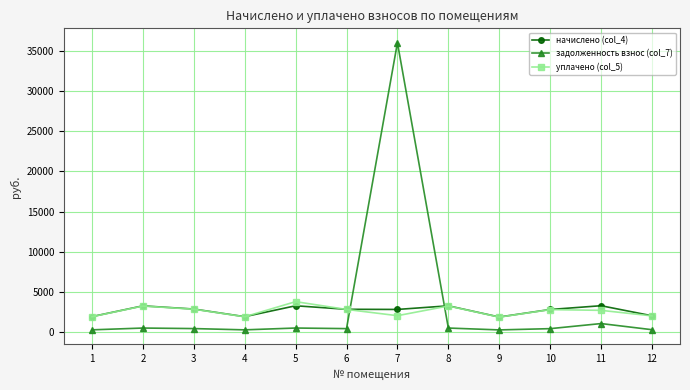

Which series has the largest total across all categories?

задолженность взнос (col_7)